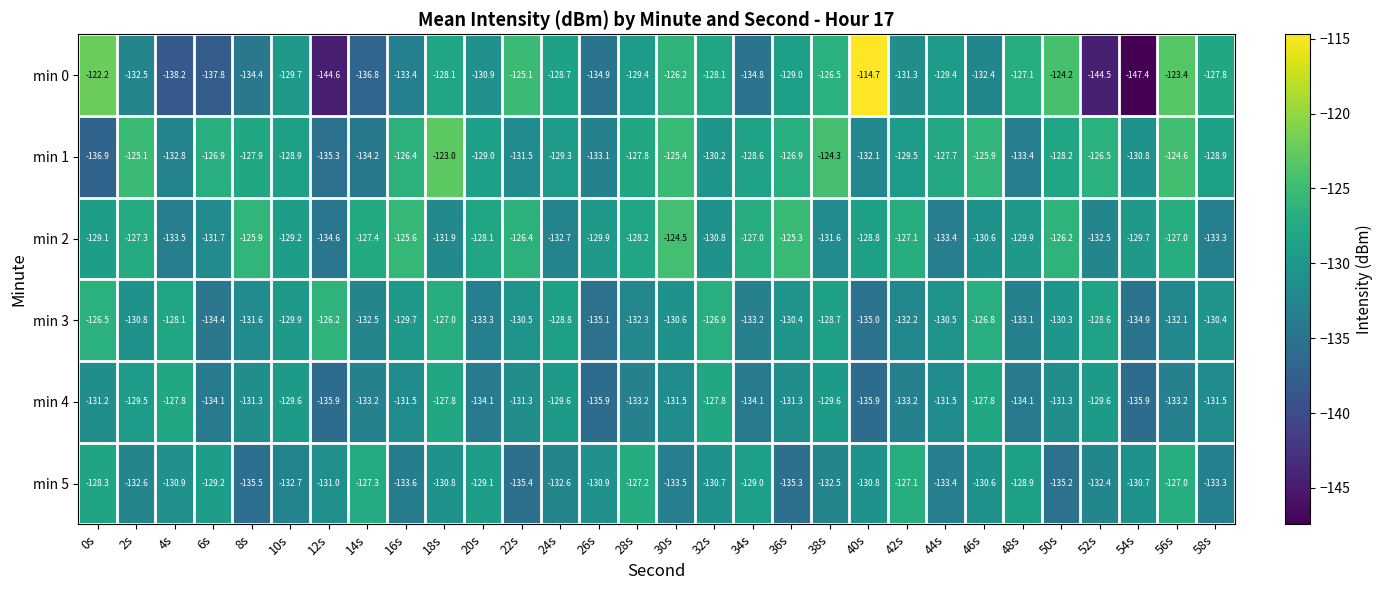

How many values in the min 2 series are below -129?

16